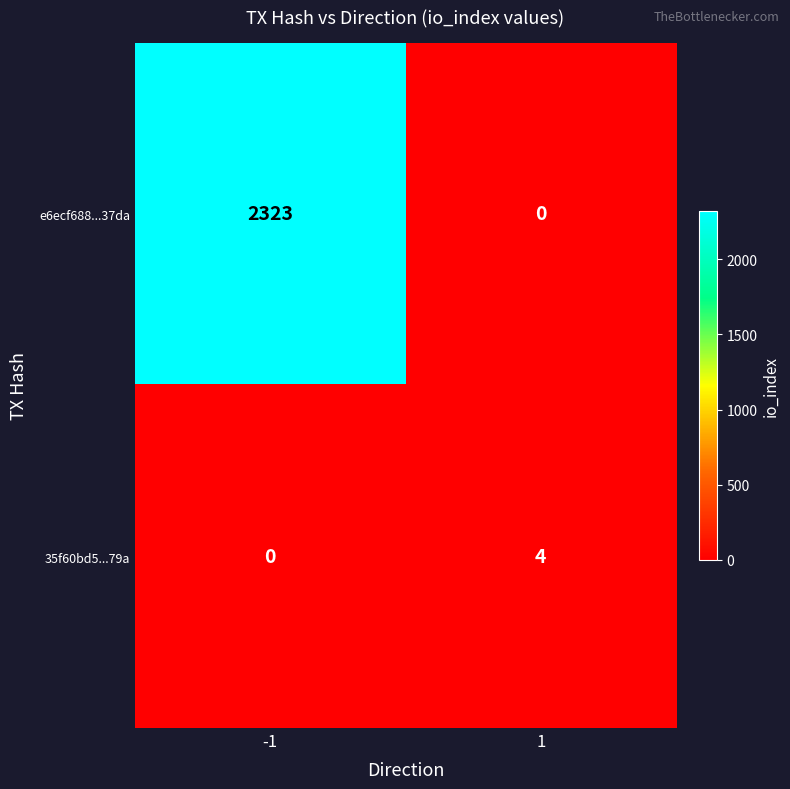

Between -1 and 1, which series saw the biggest shift?

e6ecf688...37da